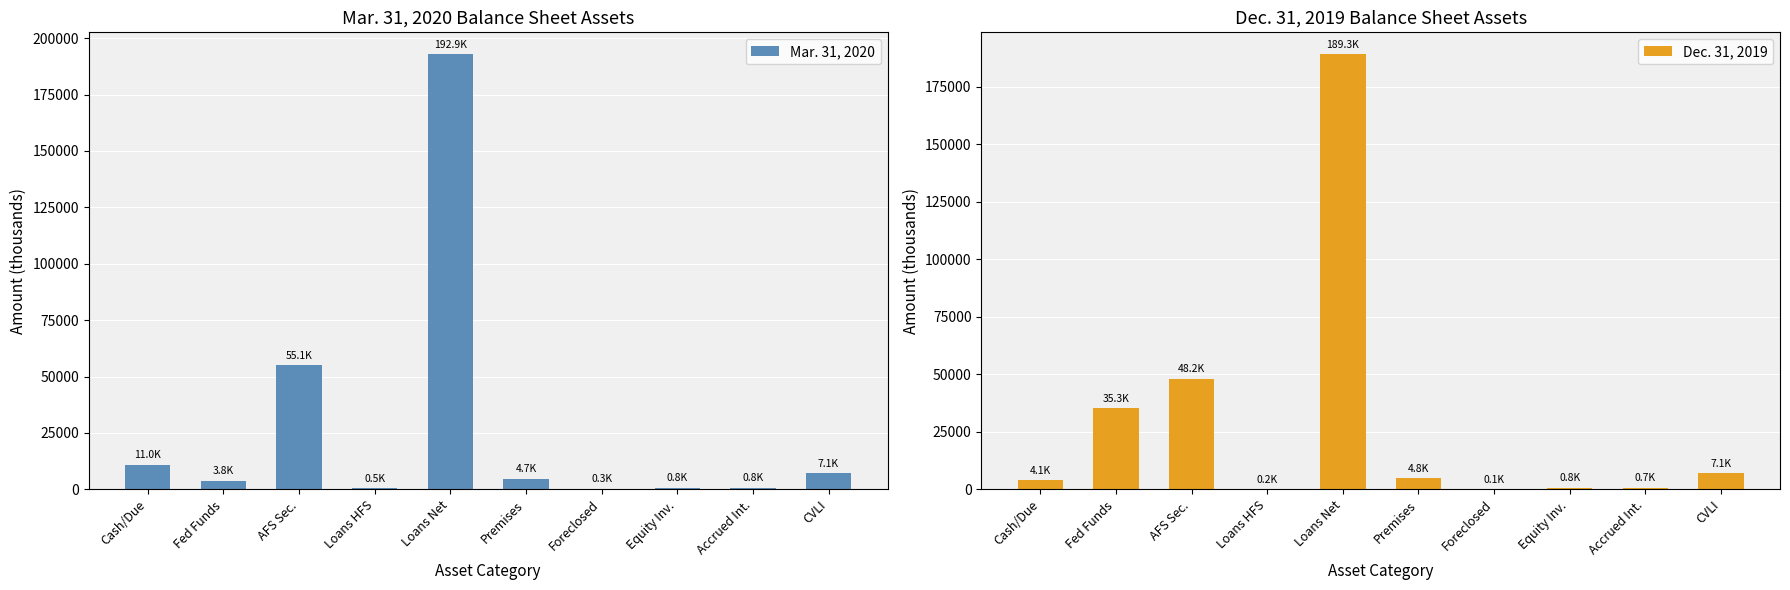

How many data points in Mar. 31, 2020 are above 4744?

4